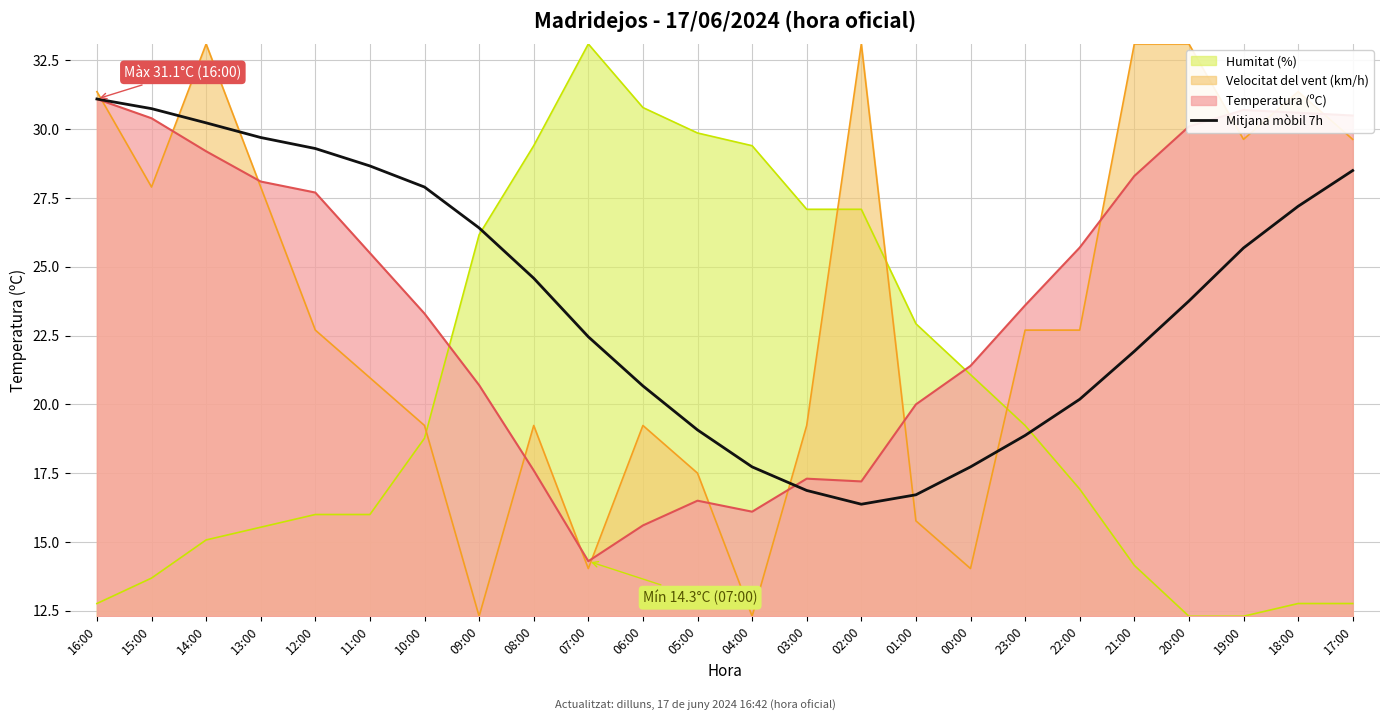

The chart shows a value of 19.1 at 05:00. True or false?

True